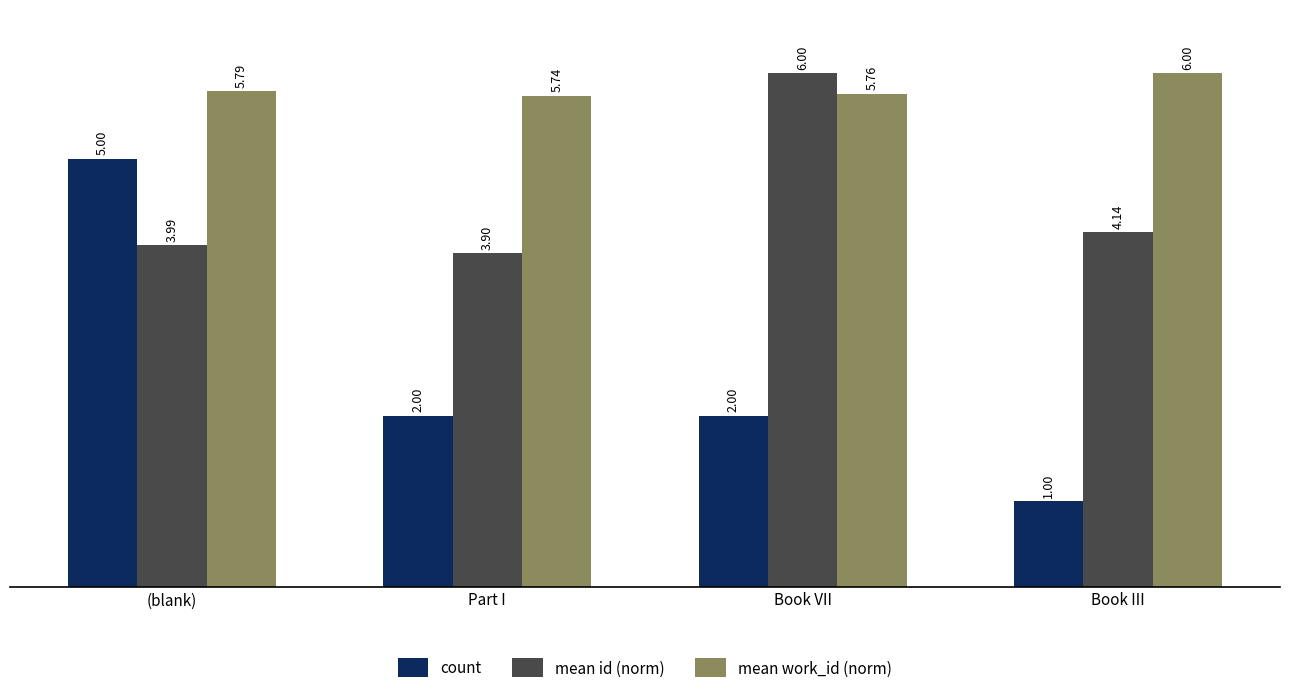

Are the bars grouped side by side (vs. stacked)?

Yes